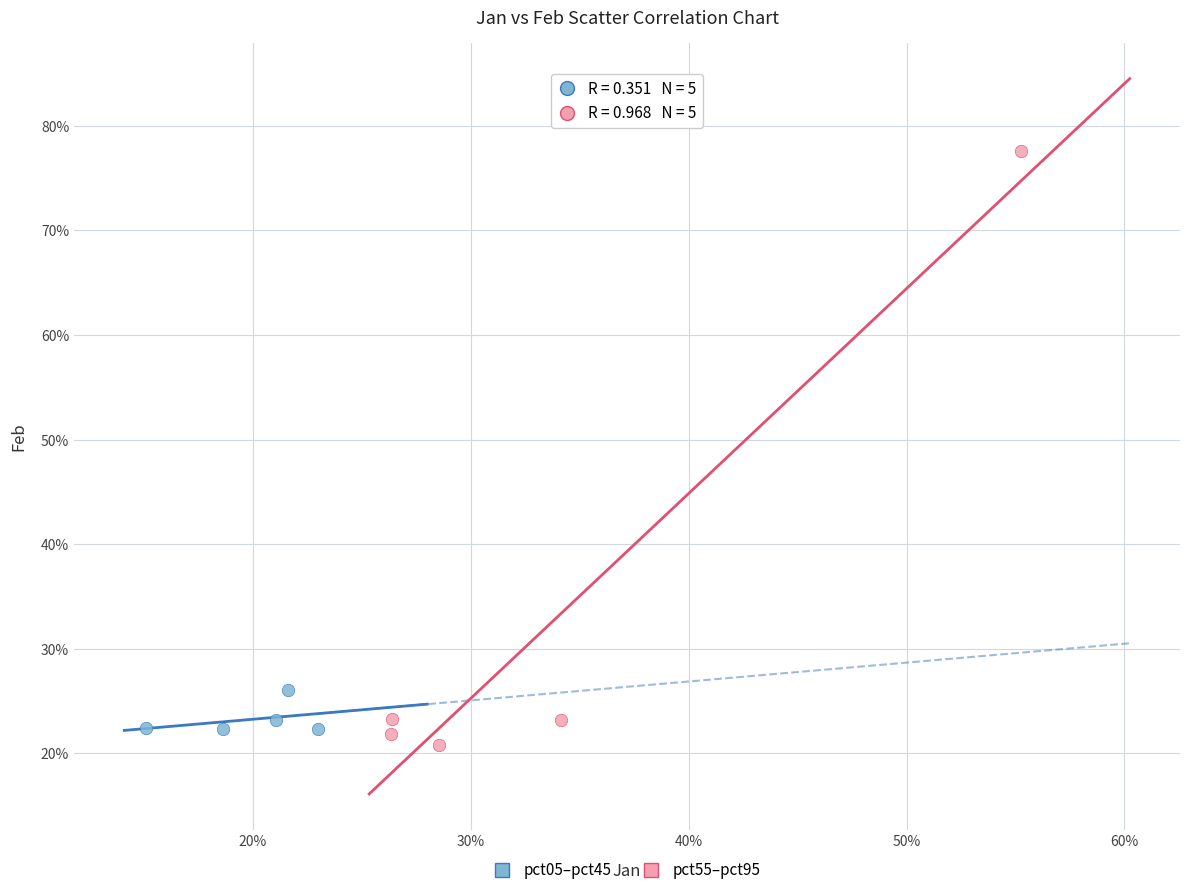

Which series has the widest spread of Y values?

pct55–pct95